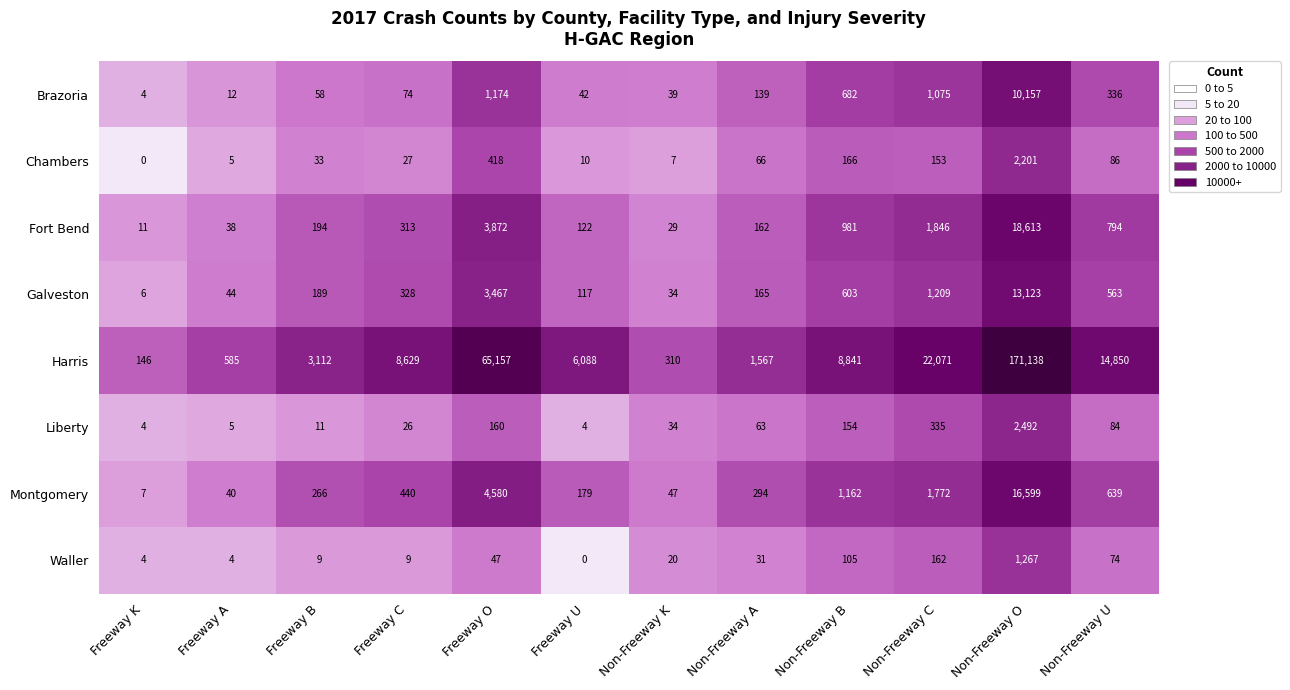

True or false: Waller has a value of 3 at Freeway C.

False